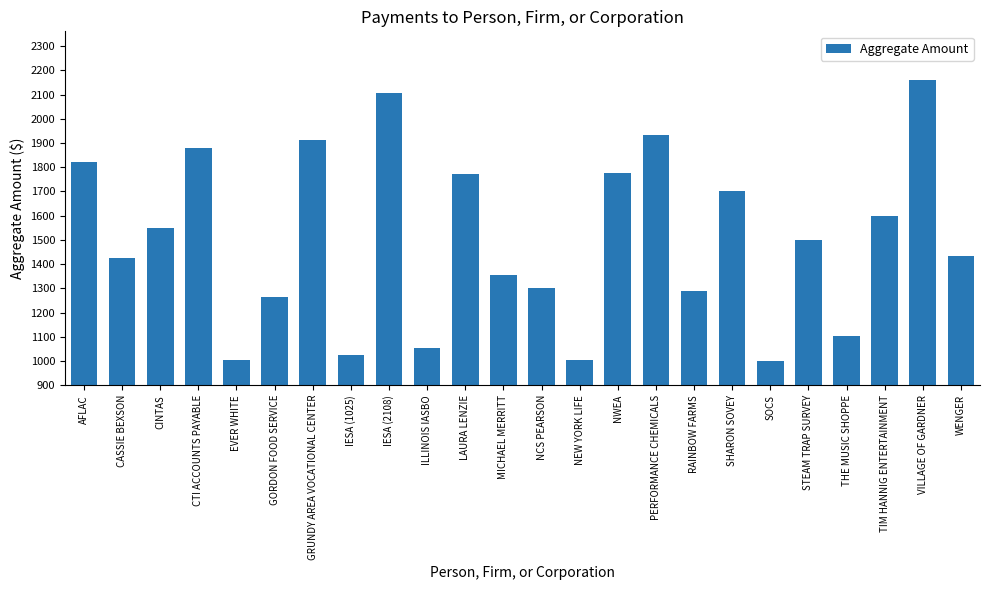

What is the sum of all values?

35974